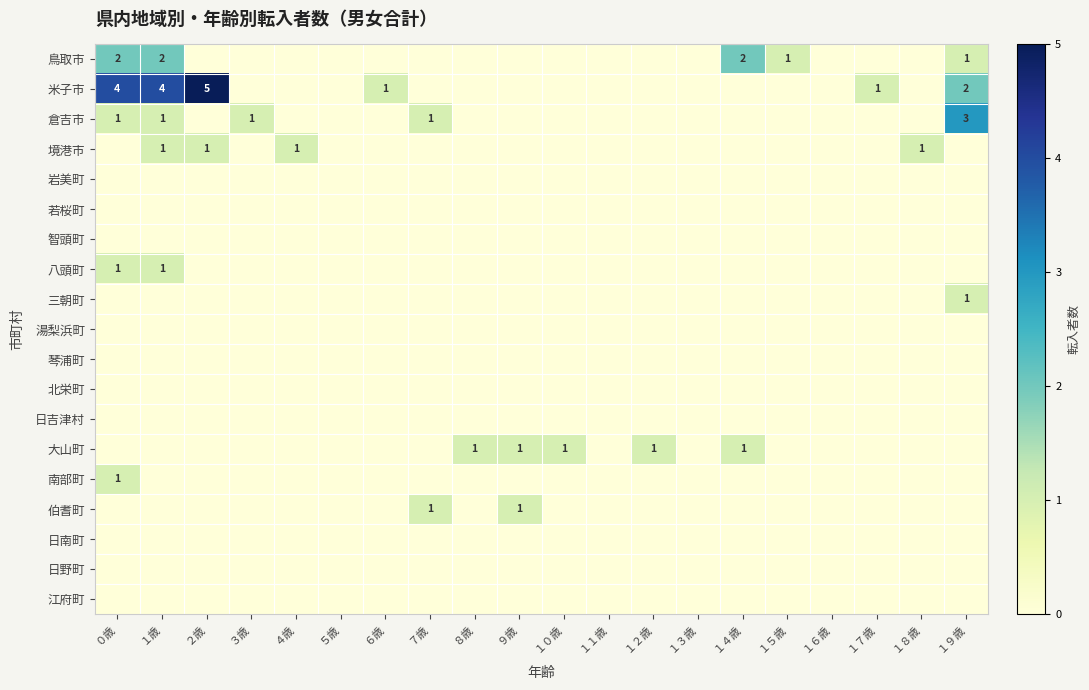

What is the difference between the maximum and second lowest values in the 三朝町 series?

1